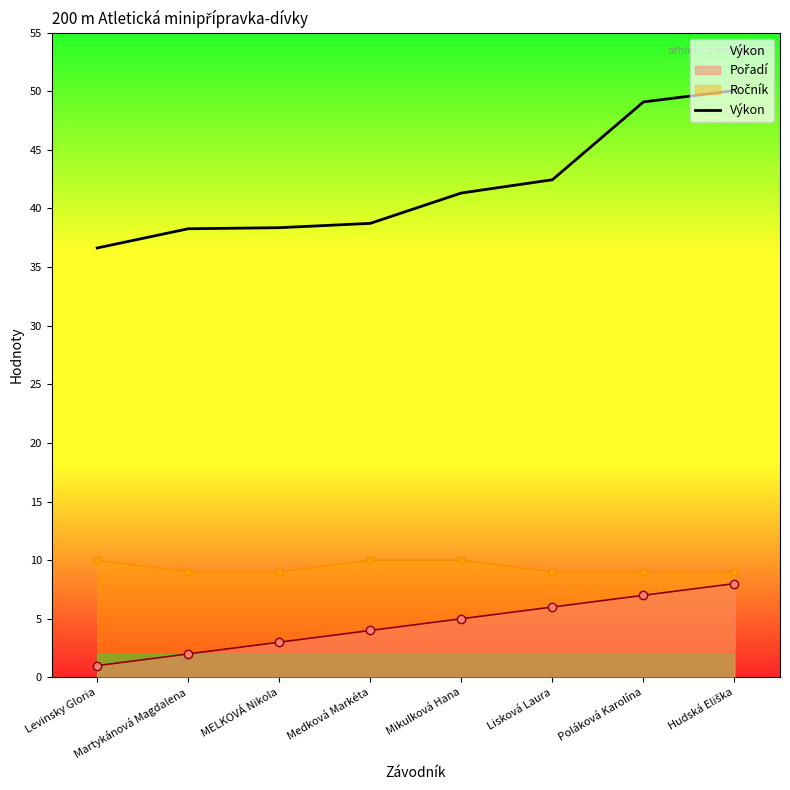

At how many categories does at least one series exceed 44?

2